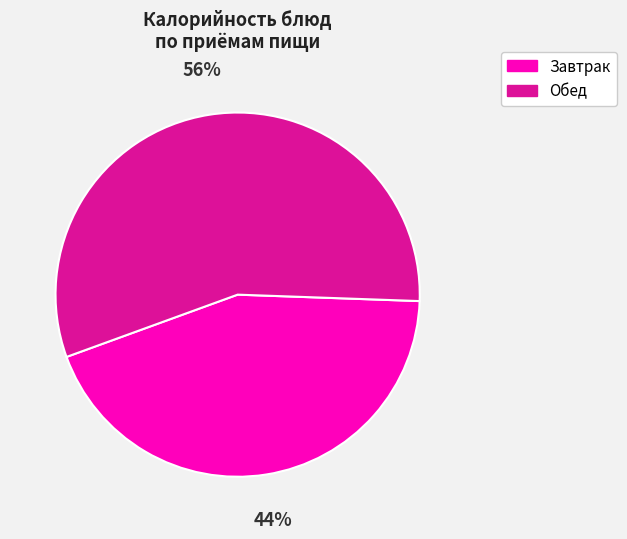

Do Завтрак and Обед together represent more than half of the pie?

Yes